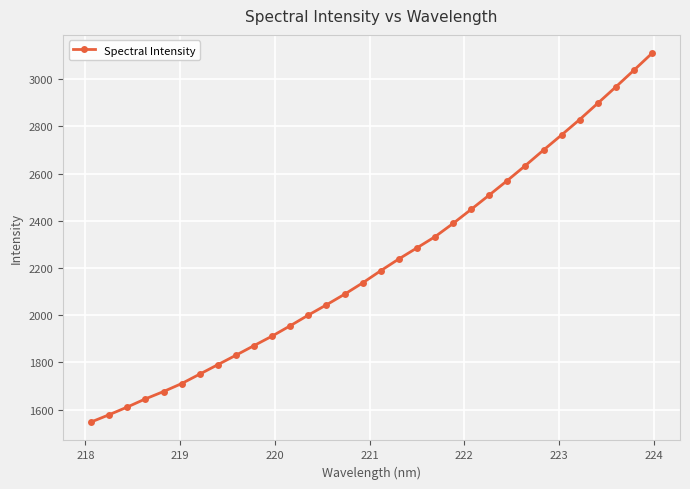

What is the difference between the second highest and second lowest values?

1459.4